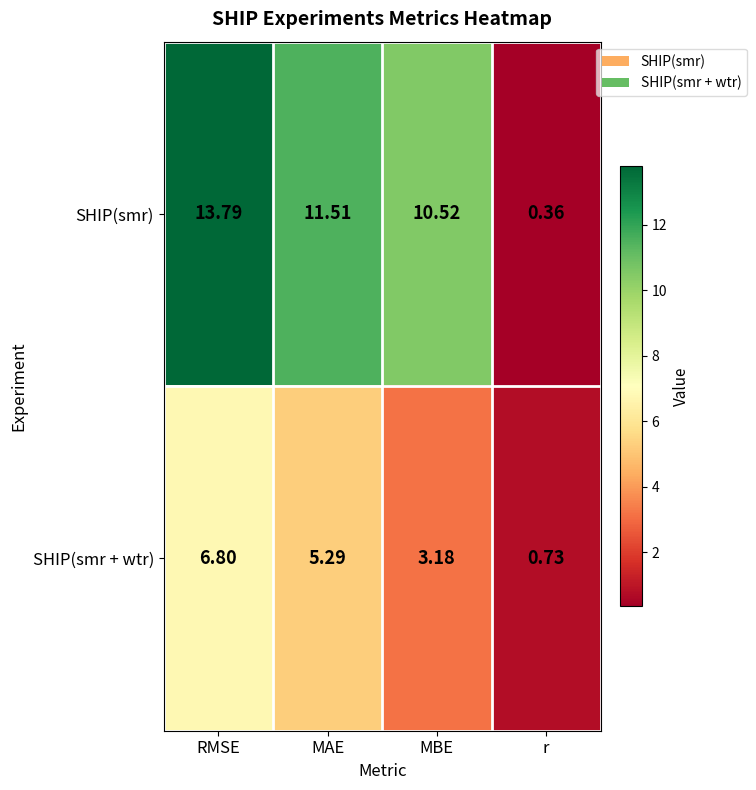

Which label corresponds to the largest value in the chart?

RMSE